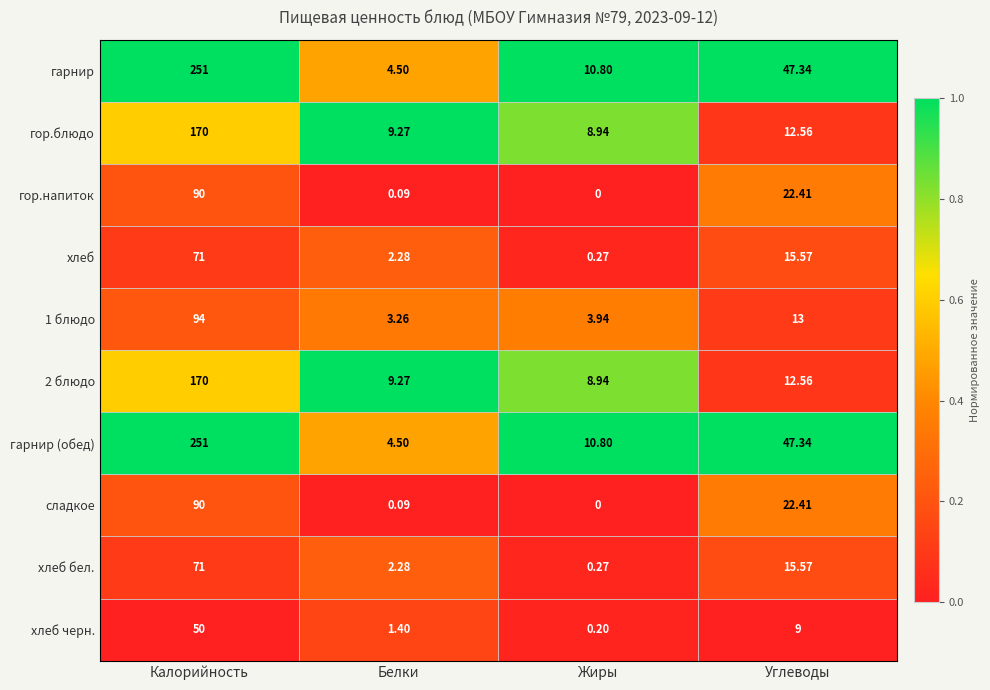

At which category is the sum across all series the highest?

Калорийность